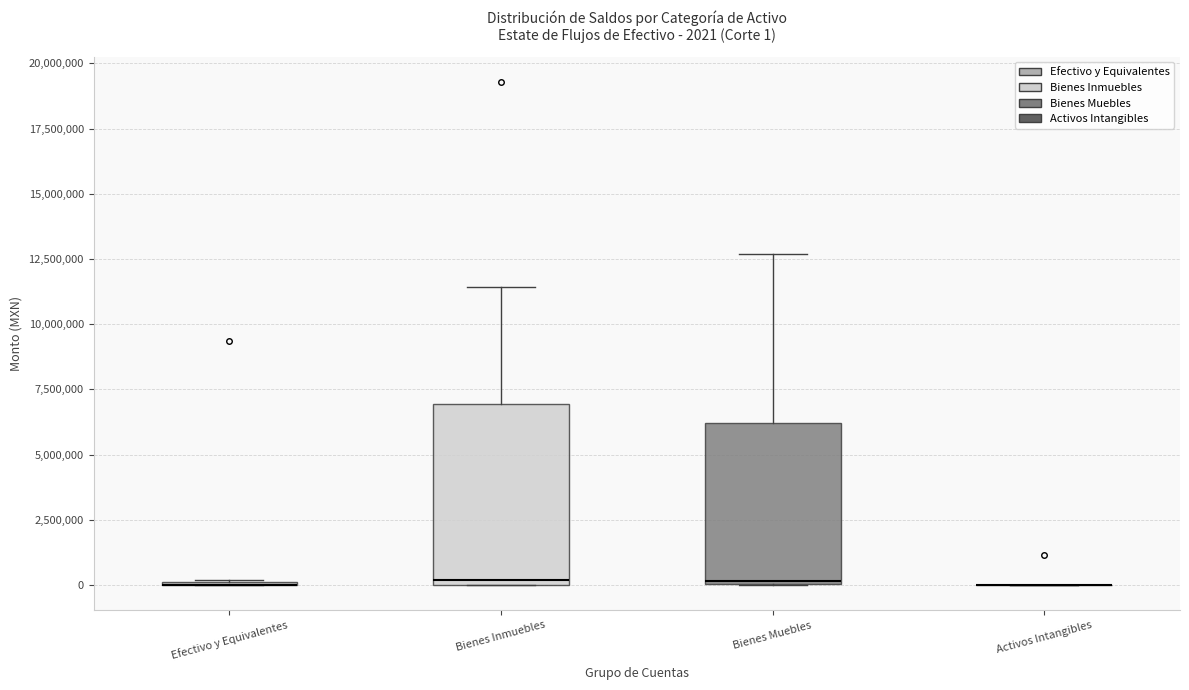

Comparing the boxes themselves (not the whiskers), which one is the tallest?

Bienes Inmuebles